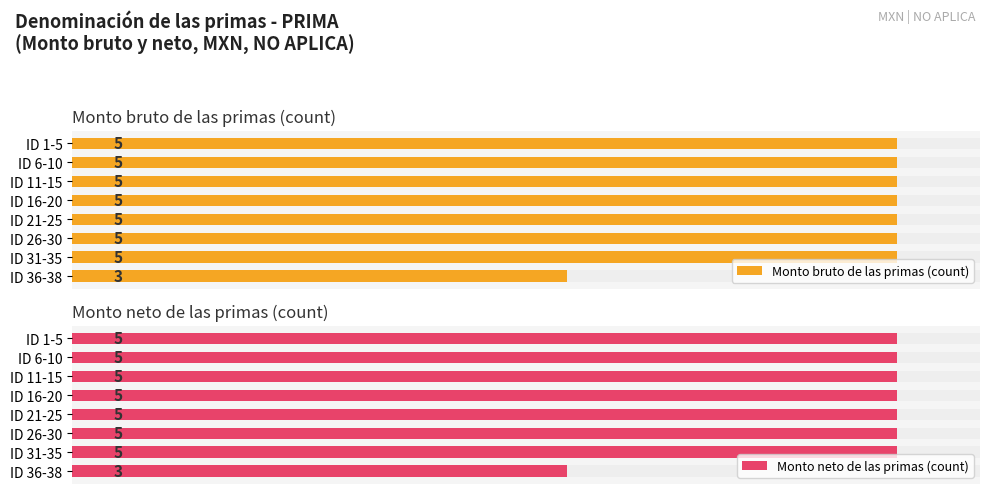

Reading left to right, extract all data points from this chart.

Monto bruto de las primas (count): 5	5	5	5	5	5	5	3
Monto neto de las primas (count): 5	5	5	5	5	5	5	3